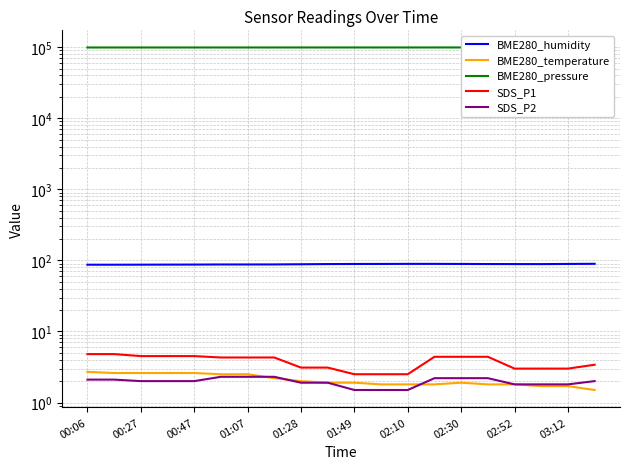

What is the spread (max minus min) of values at 02:30?

99037.8